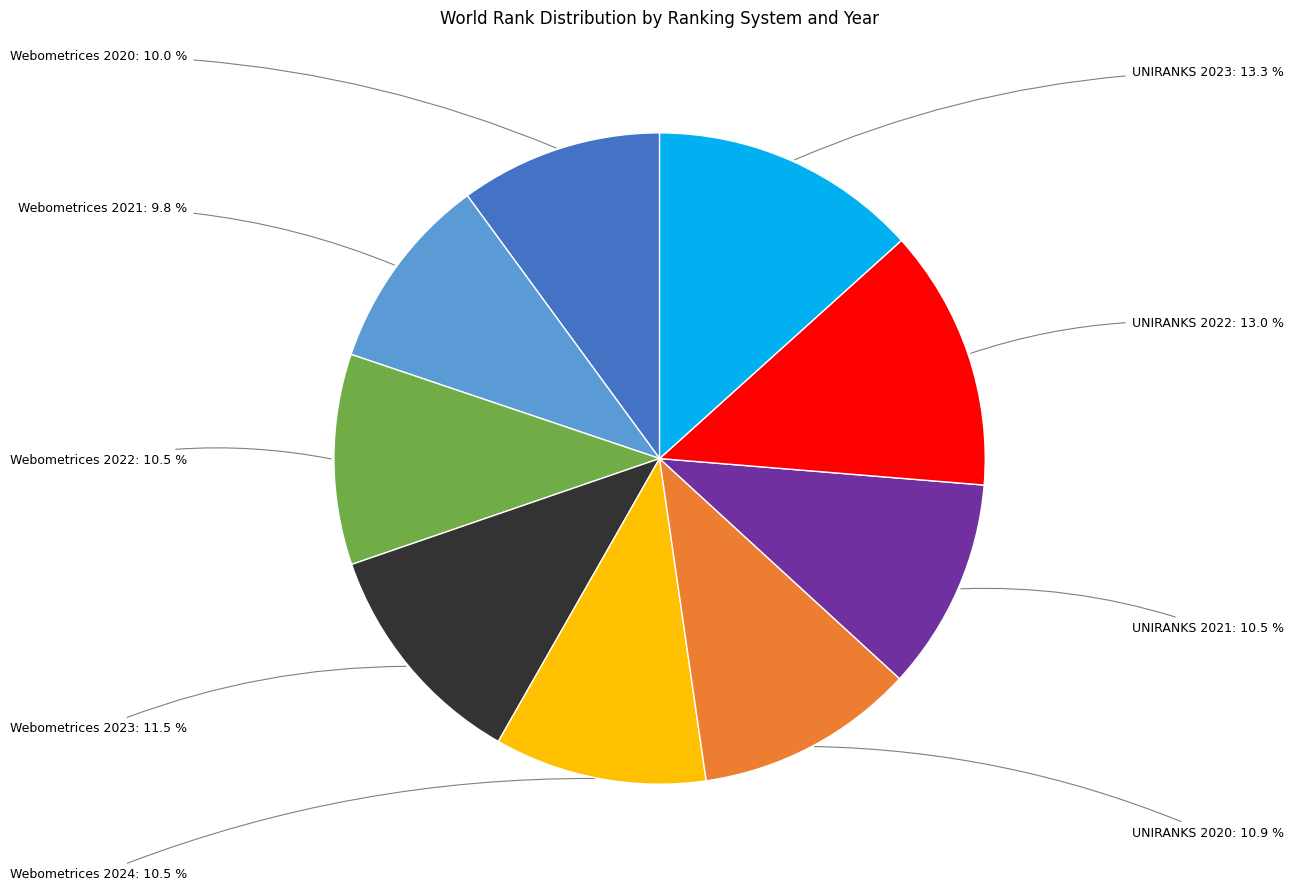

Does any single category account for the majority?

No